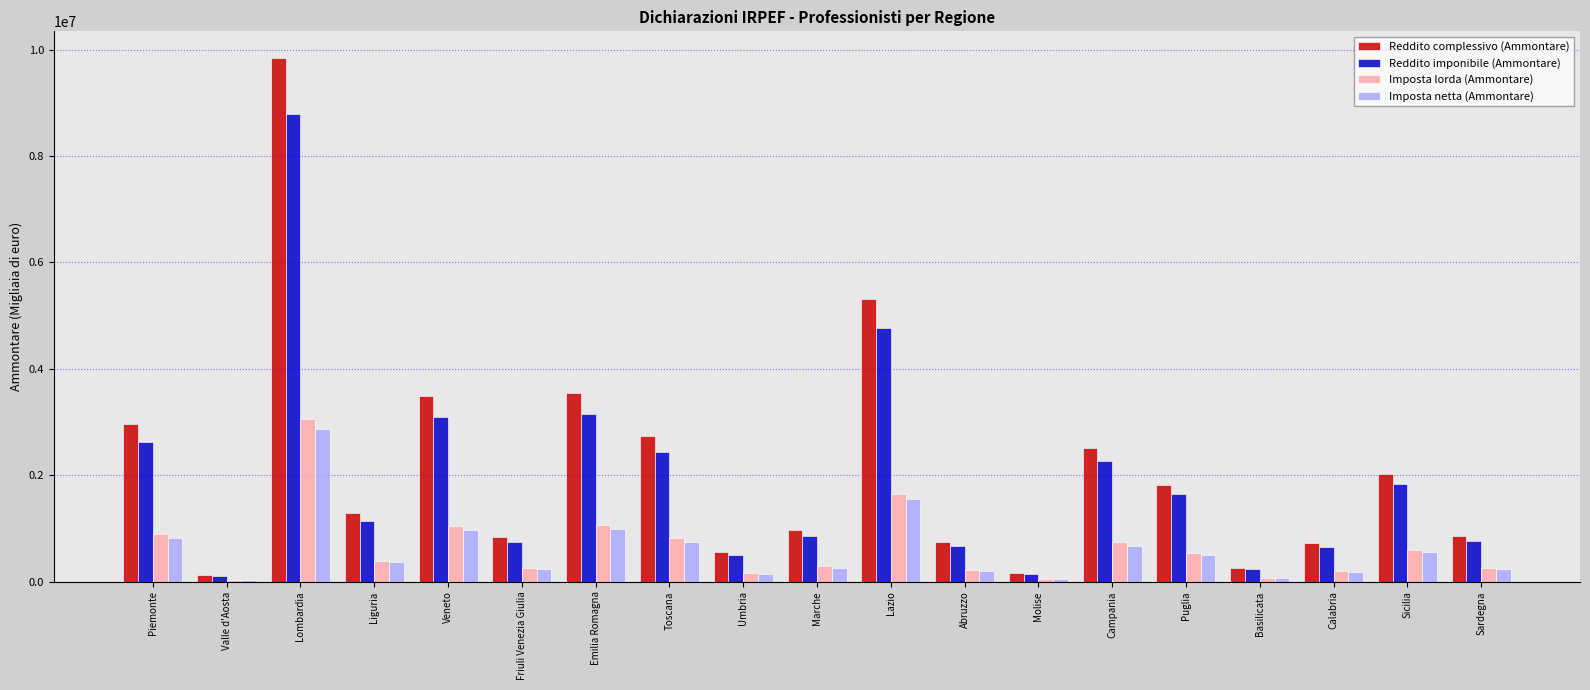

What is the difference between the Reddito imponibile (Ammontare) values at Lazio and Toscana?

2344163